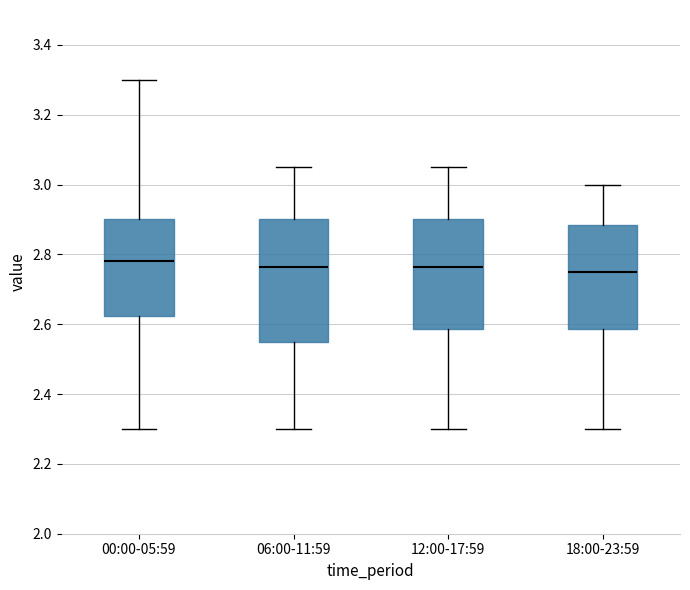

Reading left to right, transcribe this box plot: for each box, give where its median line is, the range the box spans, and where its two whiskers end, as read against the y-axis. The values are not printed on the chart, so give them approximately, as read against the axis.

00:00-05:59: median 2.78, box 2.62 to 2.90, whiskers 2.30 to 3.30
06:00-11:59: median 2.76, box 2.56 to 2.90, whiskers 2.30 to 3.06
12:00-17:59: median 2.76, box 2.58 to 2.90, whiskers 2.30 to 3.06
18:00-23:59: median 2.76, box 2.58 to 2.88, whiskers 2.30 to 3.00